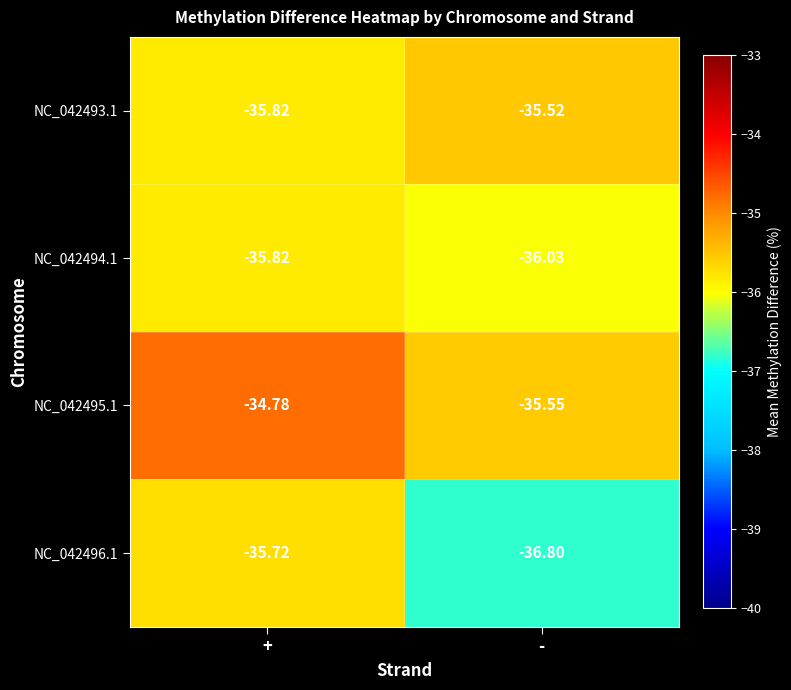

Which label corresponds to the largest value in the chart?

+